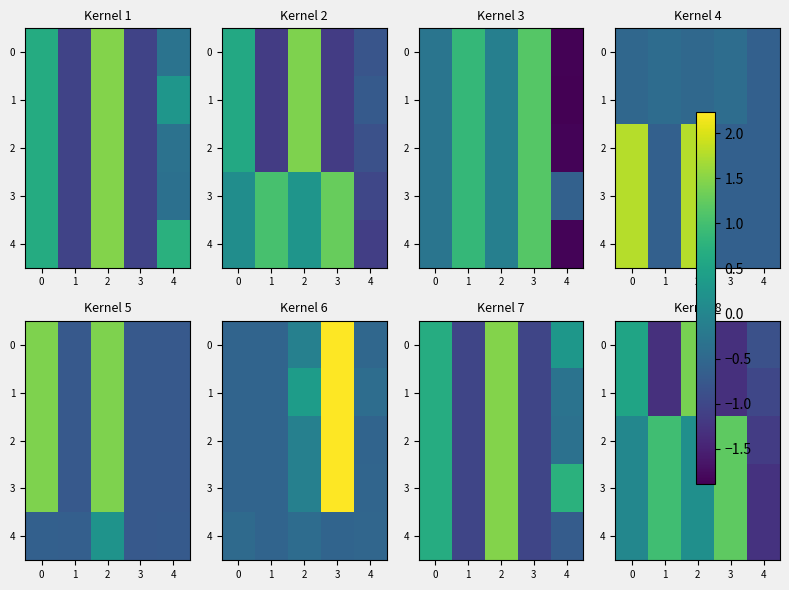

What is the difference between the second highest and second lowest values in the 3 series?

0.9